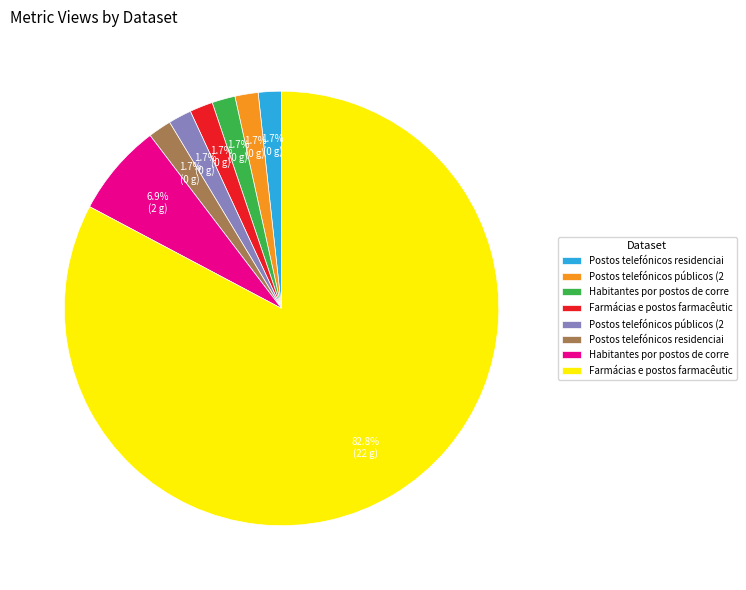

Does any single category account for the majority?

Yes